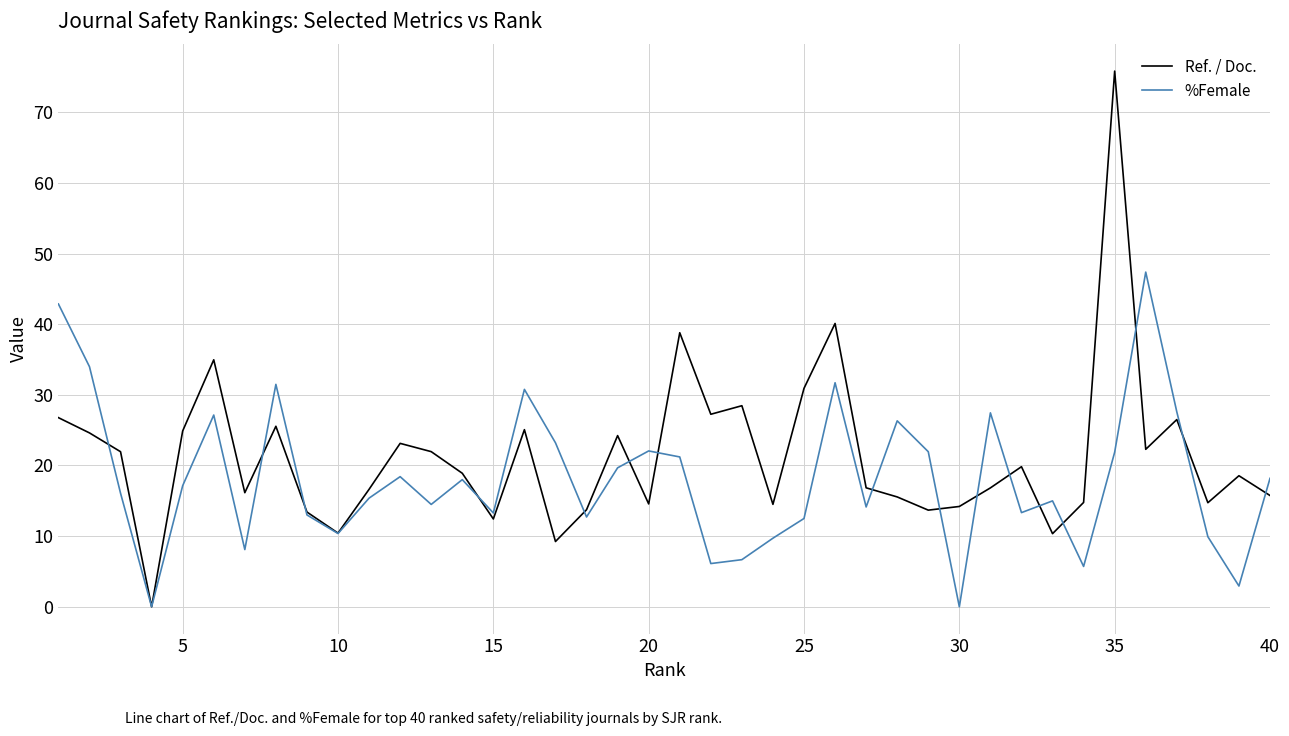

List the series in order of their peak value, highest first.

Ref. / Doc., %Female